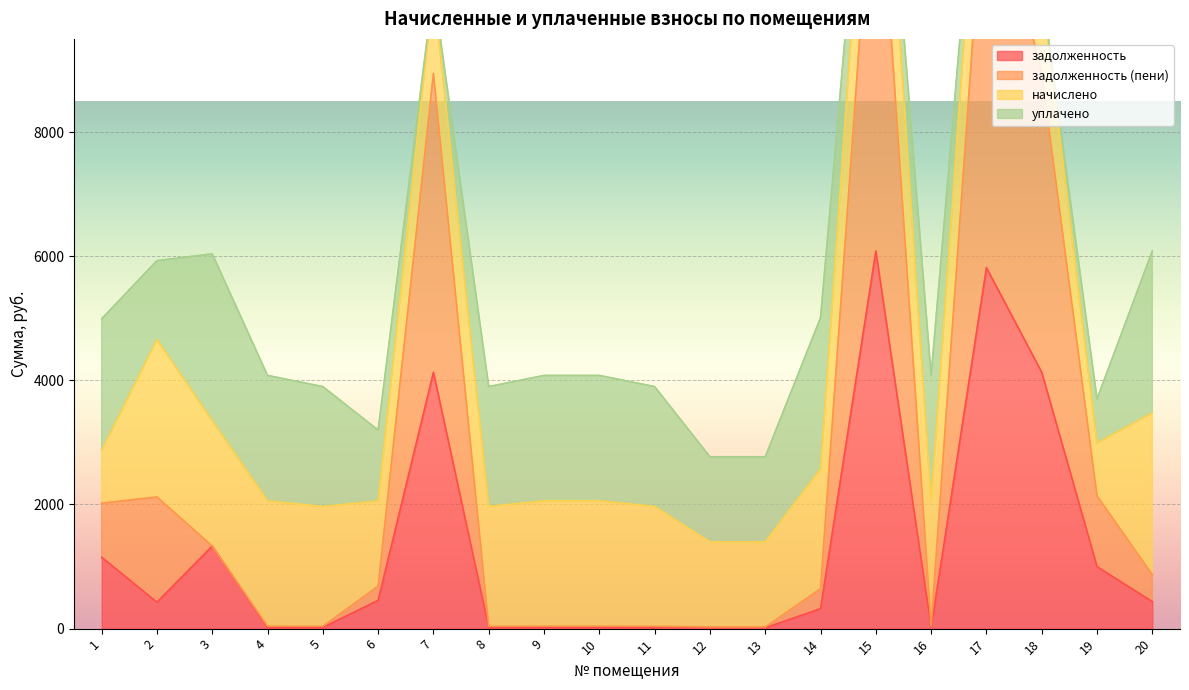

The value of задолженность at 3 is 1330.5. True or false?

True